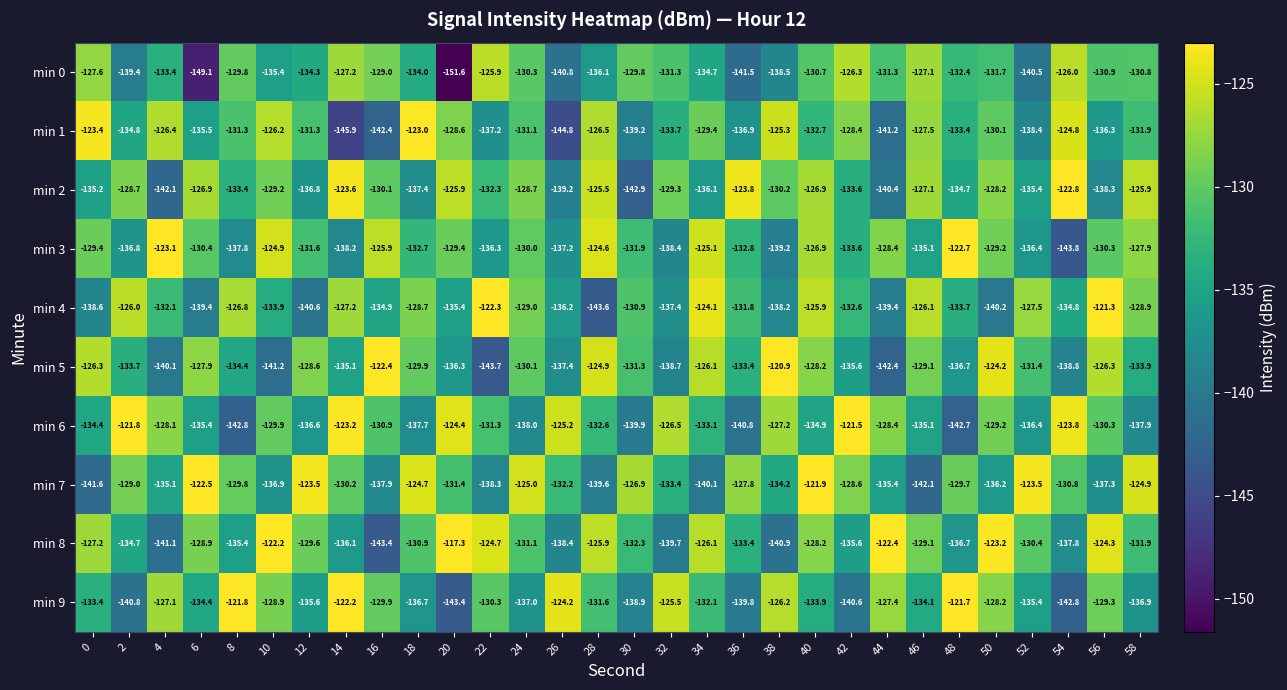

The value of min 1 at 4 is -187.6. True or false?

False